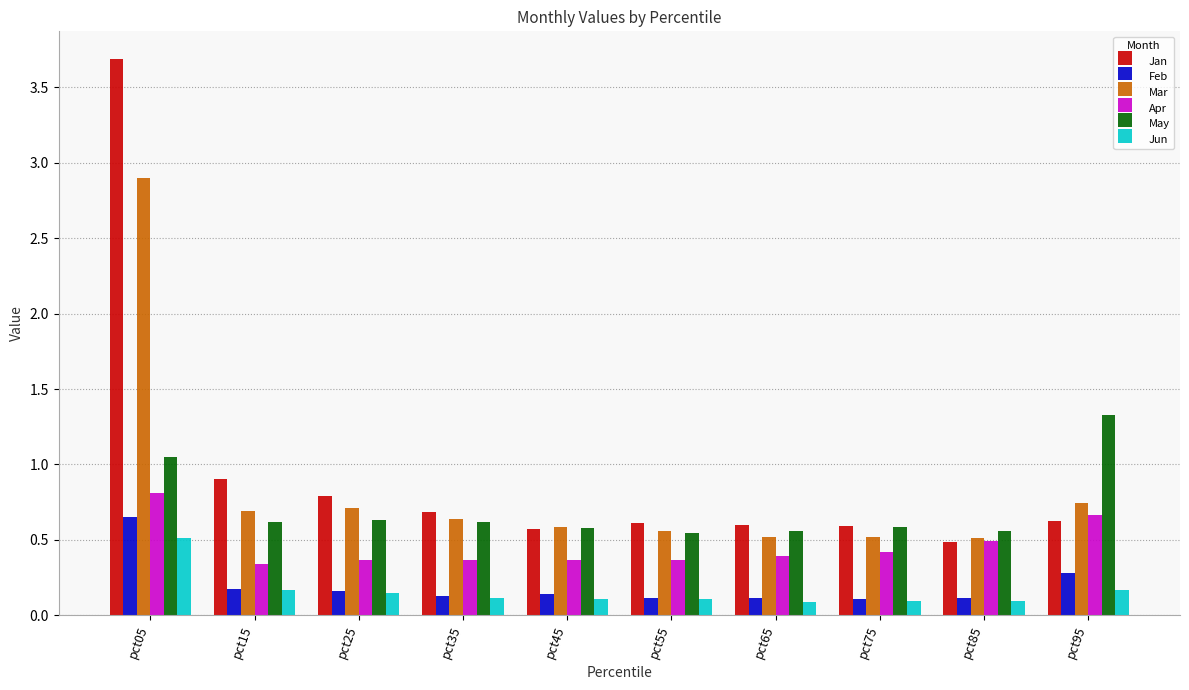

Count the Jun values in the range 0 to 1.

10